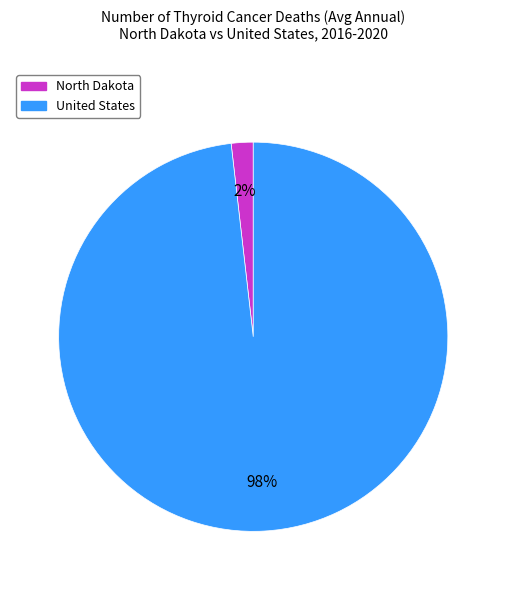

To the nearest percent, what is the average slice percentage?

50%